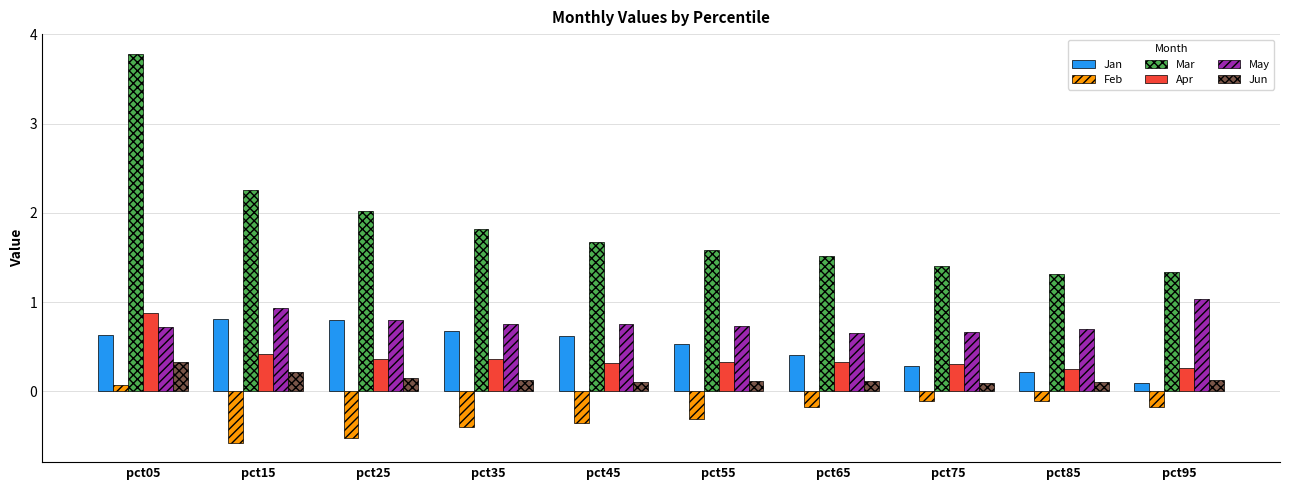

Which series has the largest total across all categories?

Mar